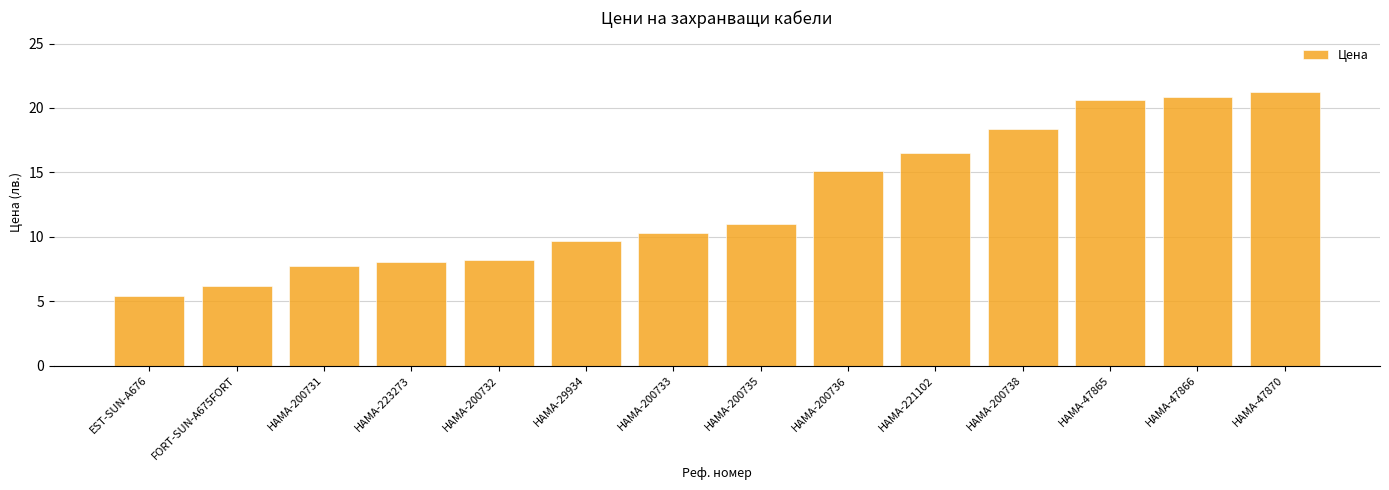

Is it true that the value at HAMA-47866 is 20.9?

True